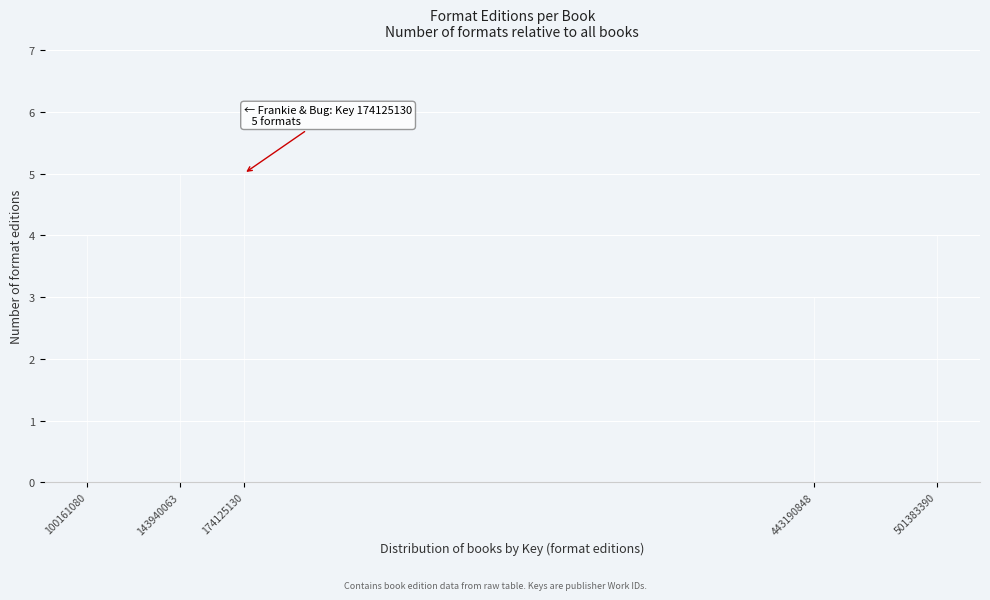

Reading left to right, what are all the values shown in this chart?

4	5	5	3	4